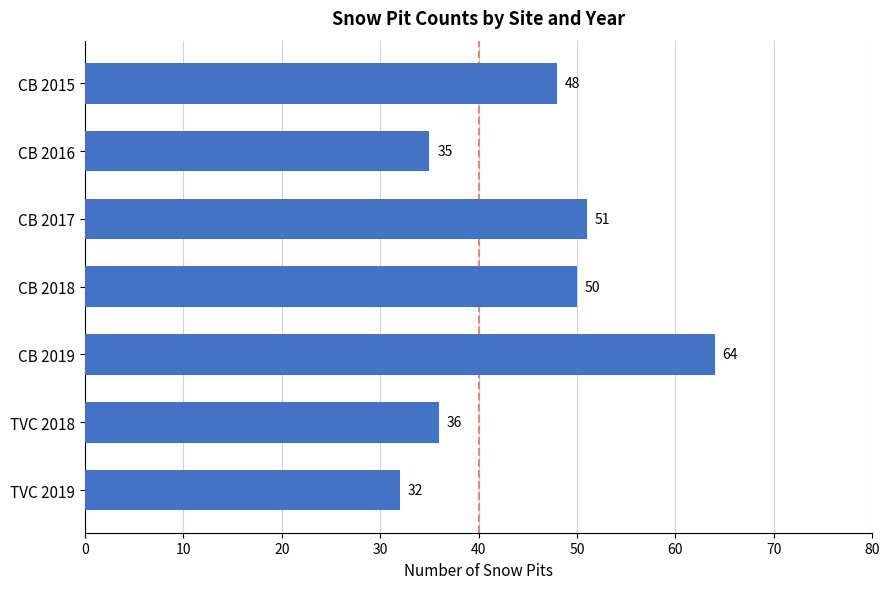

Rank the categories by value from lowest to highest.

TVC 2019, CB 2016, TVC 2018, CB 2015, CB 2018, CB 2017, CB 2019